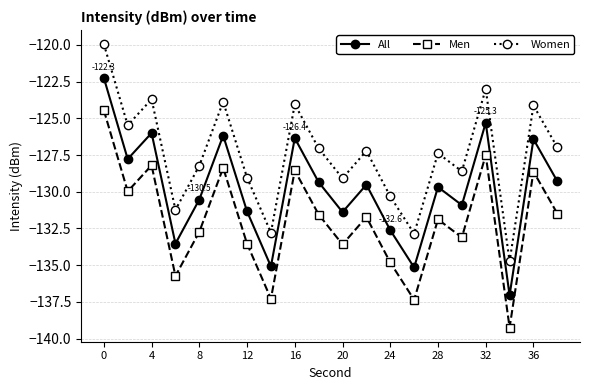

What is the value of the All point at the 13th from the left?

-132.6